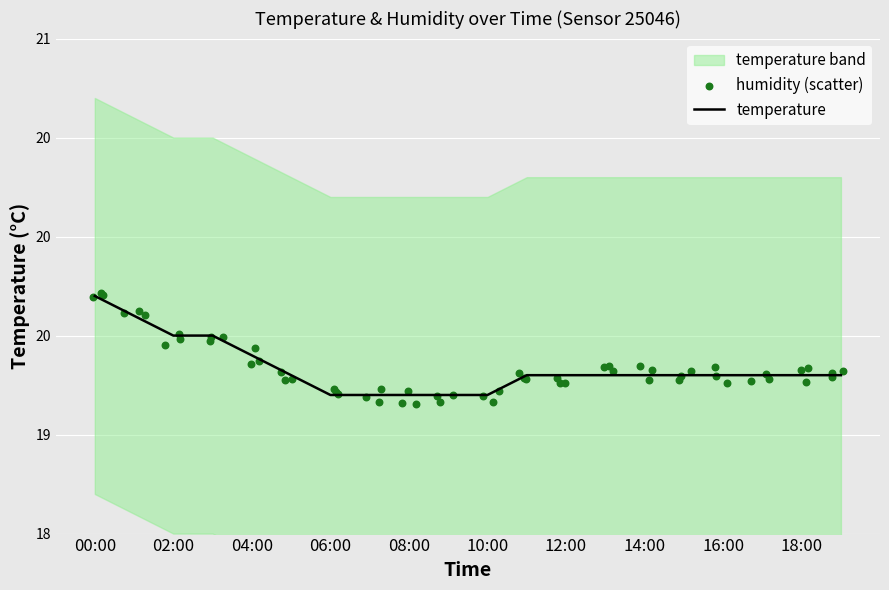

What is the ratio of the value at 05:00 to the value at 06:00?

1.0